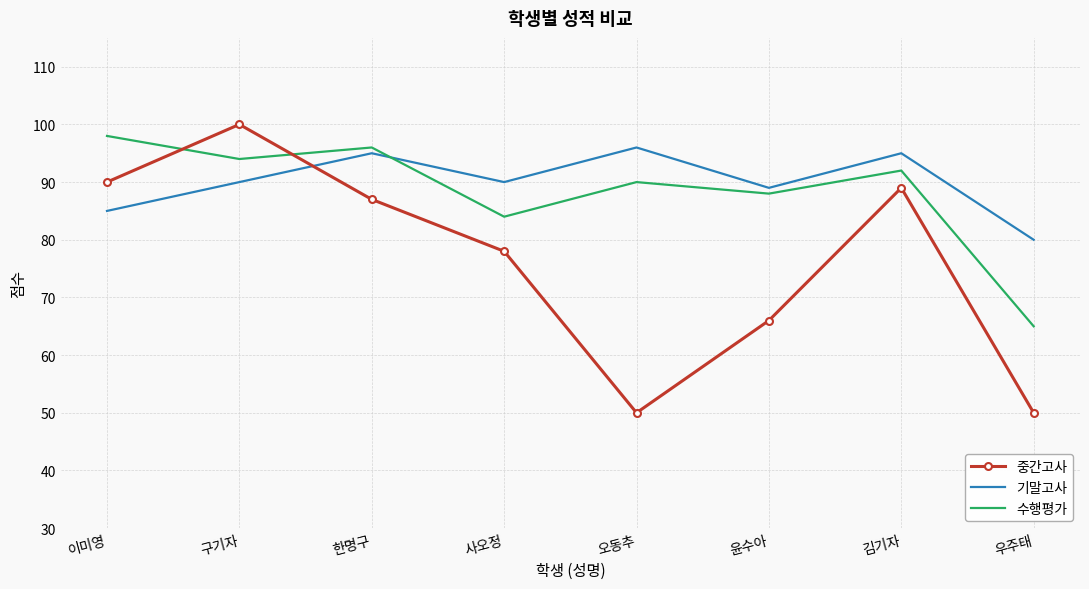

What is the approximate value of 중간고사 at 이미영, to the nearest 5?

90